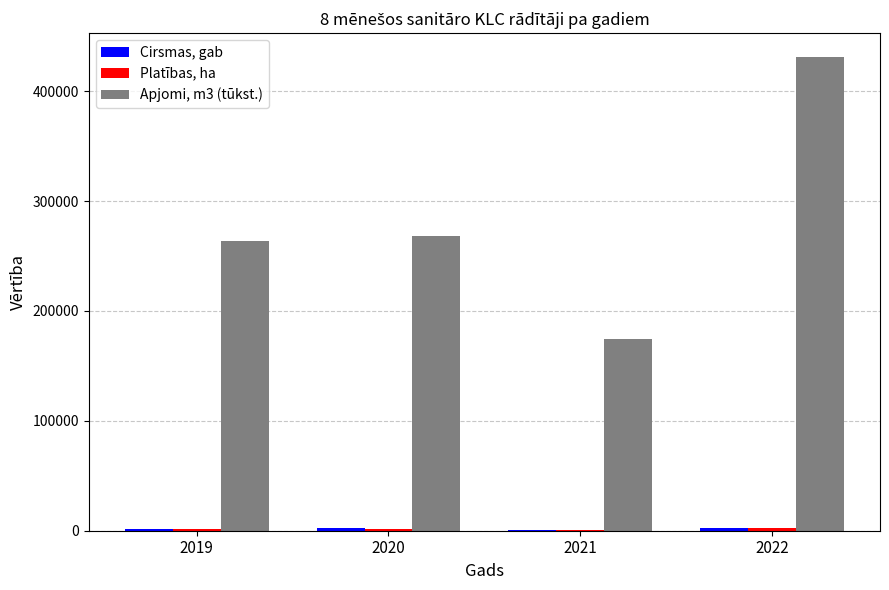

The value of Apjomi, m3 (tūkst.) at 2021 is 282233. True or false?

False